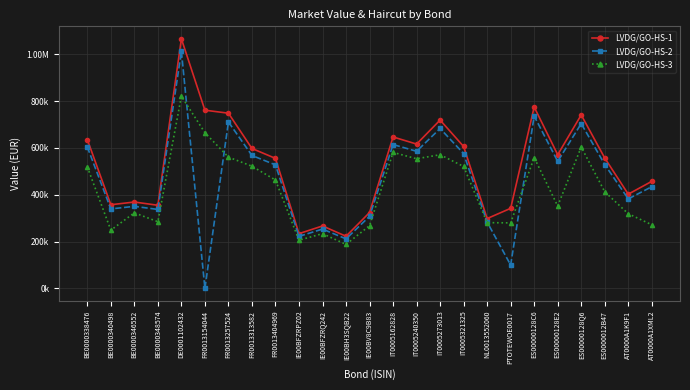

List the labels in order of LVDG/GO-HS-2 value, smallest first.

FR0013154044, PTOTEWOE0017, IE00BH3SQB22, IE00BFZRPZ02, IE00BFZRQ242, NL0013552060, IE00BV8C9B83, BE0000348574, BE0000340498, BE0000346552, AT0000A1K9F1, AT0000A1XML2, FR0013404969, ES0000012B47, ES00000128E2, FR0013313582, IT0005321325, IT0005240350, BE0000338476, IT0005162828, IT0005273013, ES00000128Q6, FR0013257524, ES00000128C6, DE0001102432